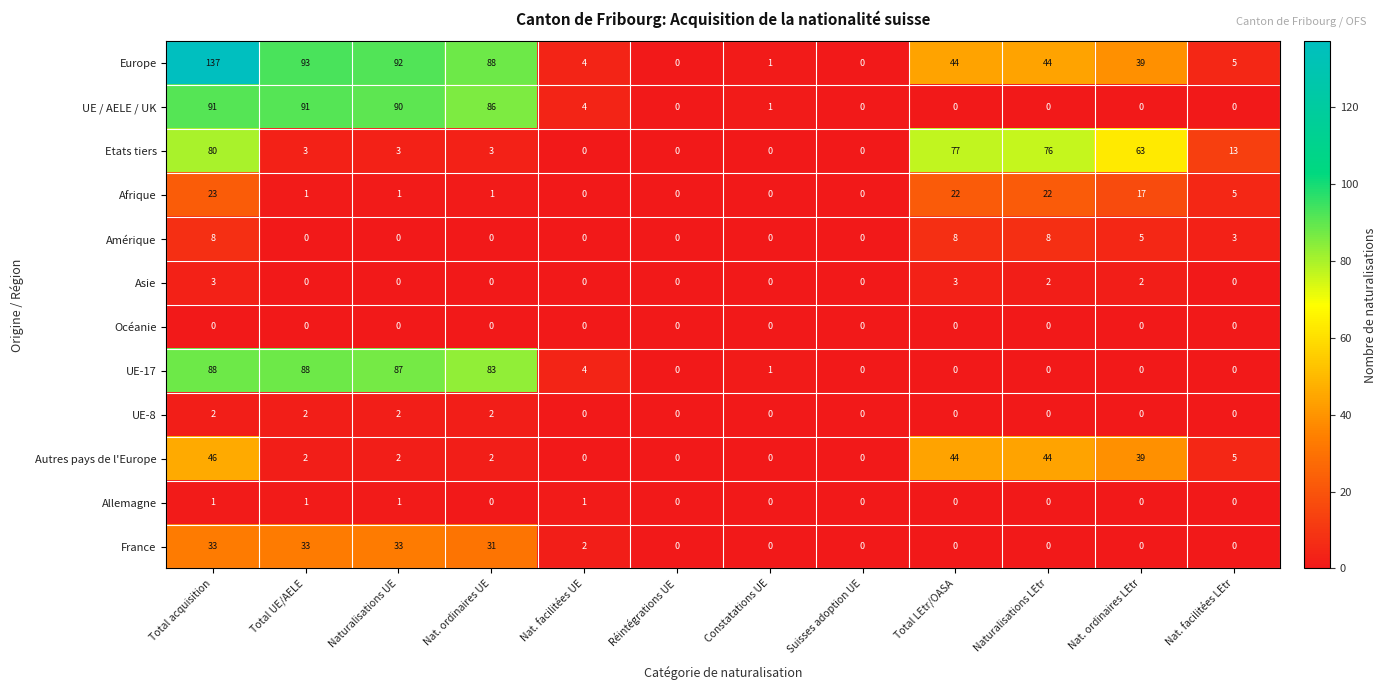

Which label corresponds to the largest value in the chart?

Total acquisition